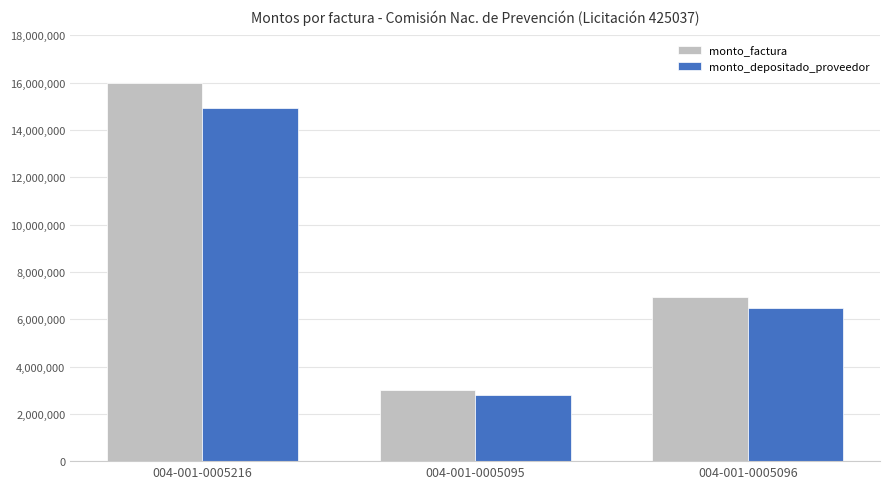

Rank the series by their maximum value, from lowest to highest.

monto_depositado_proveedor, monto_factura